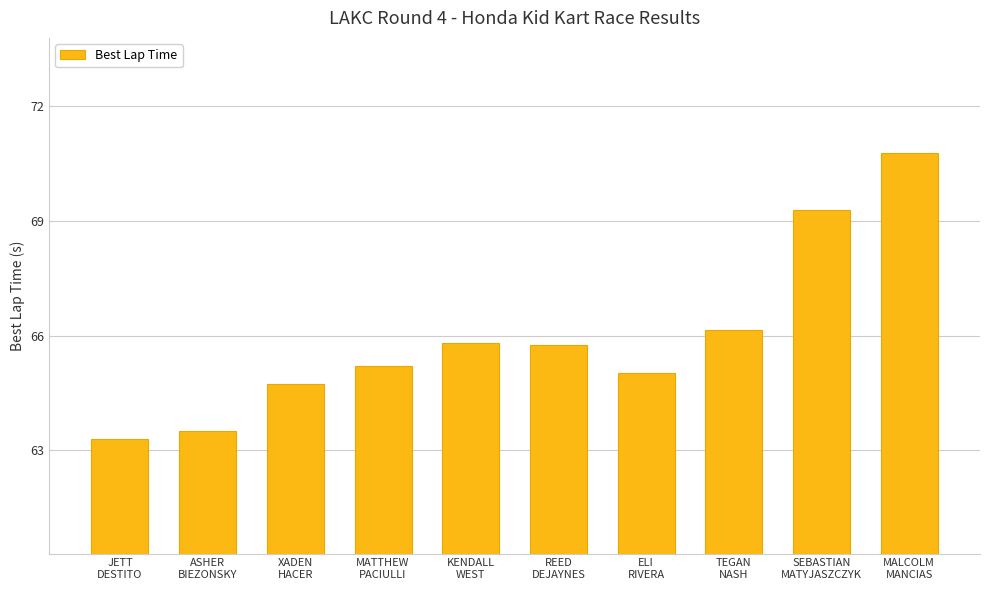

What is the value of the 5th bar from the left?

65.8